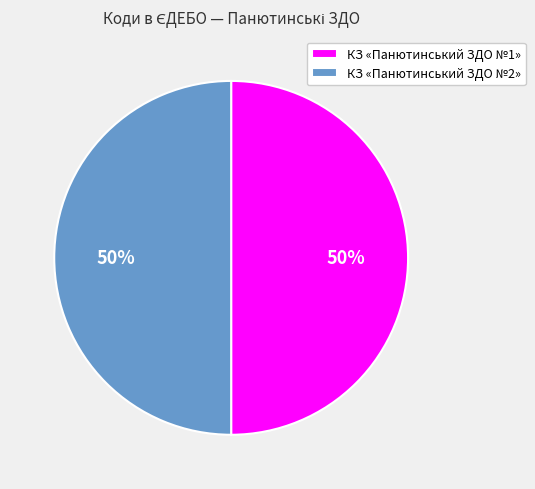

How many slices are in this pie chart?

2